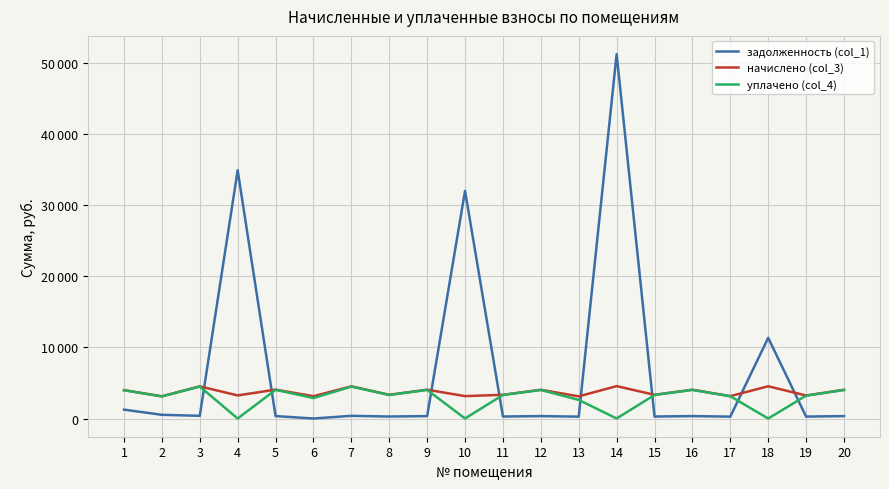

Does the chart have visible grid lines?

Yes